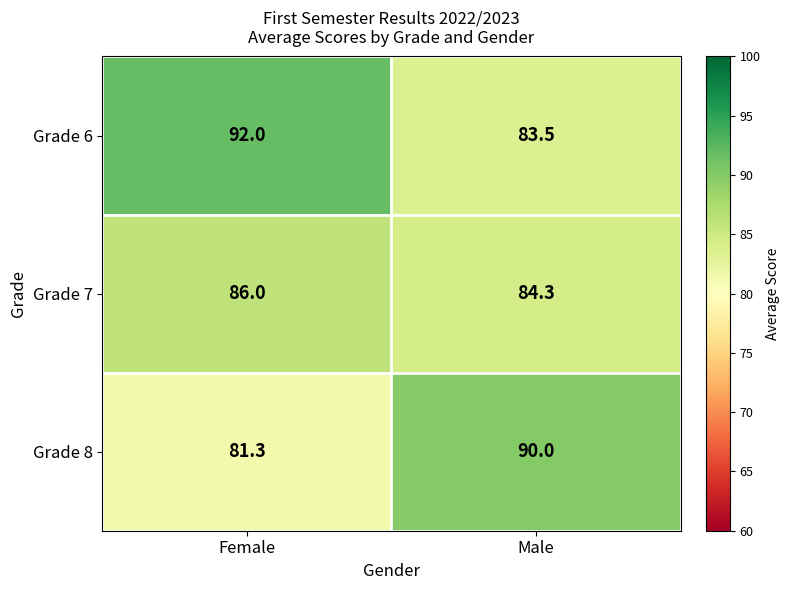

Reading left to right, transcribe all the data shown in this chart.

Grade 6: 92.0	83.5
Grade 7: 86.0	84.3
Grade 8: 81.3	90.0